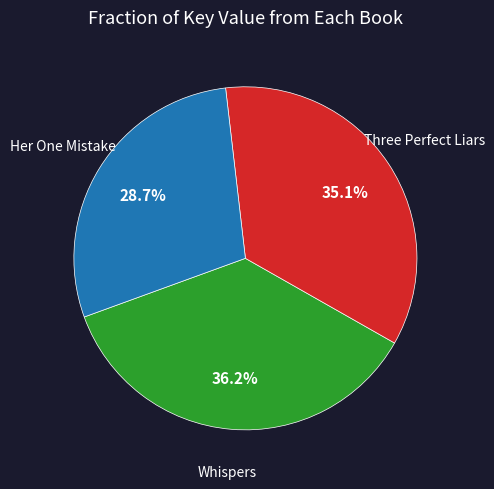

Is there any slice that represents more than half of the pie?

No